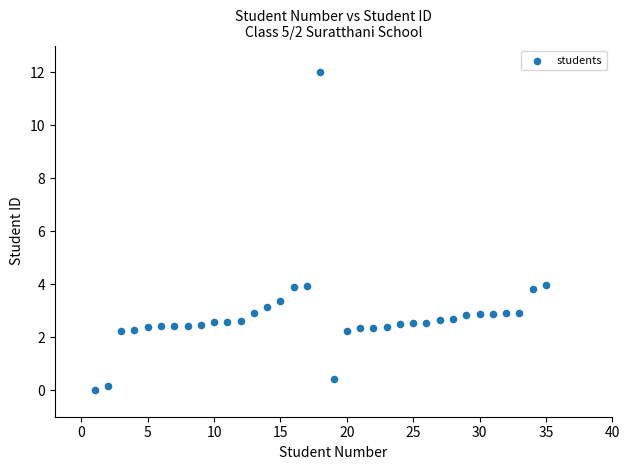

What is the range of Y values (max minus min)?

12.0